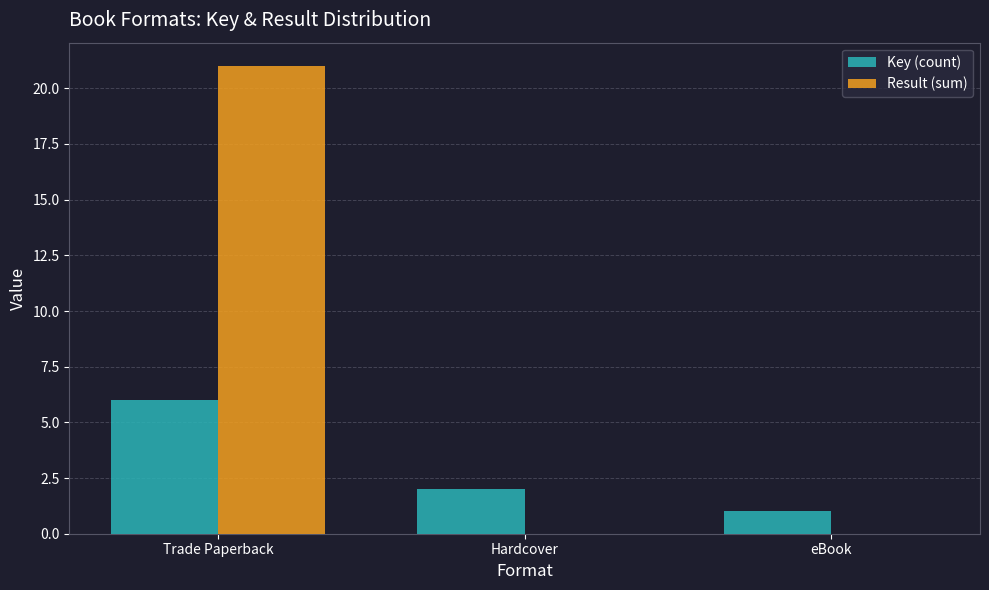

The Key (count) series shows 1 at eBook. True or false?

True